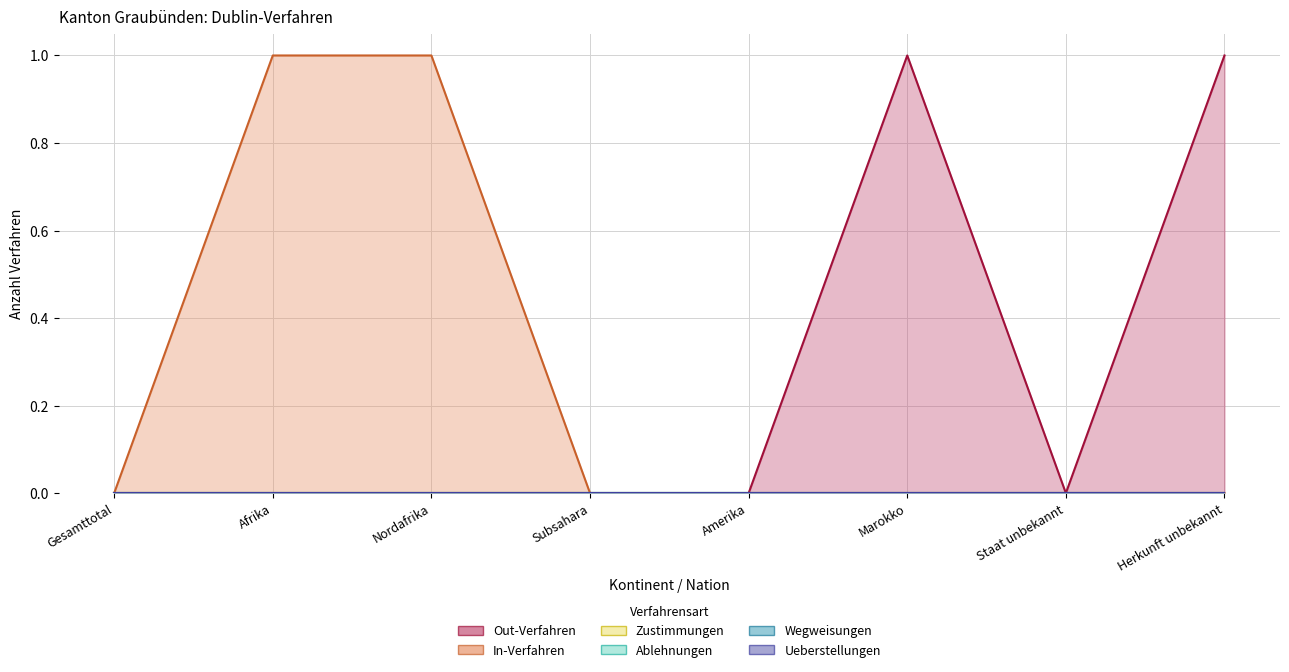

Which has a higher value, Amerika or Gesamttotal?

Amerika